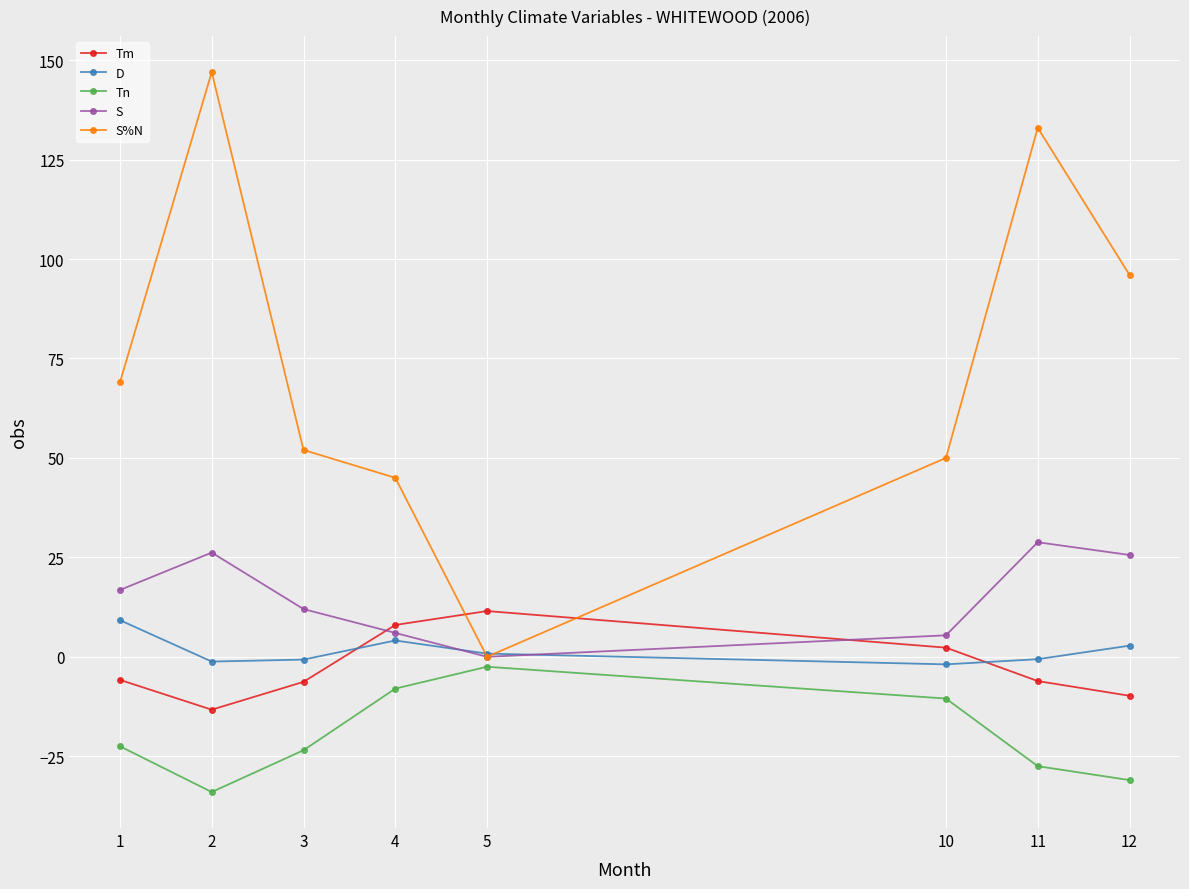

Which series has the largest total across all categories?

S%N